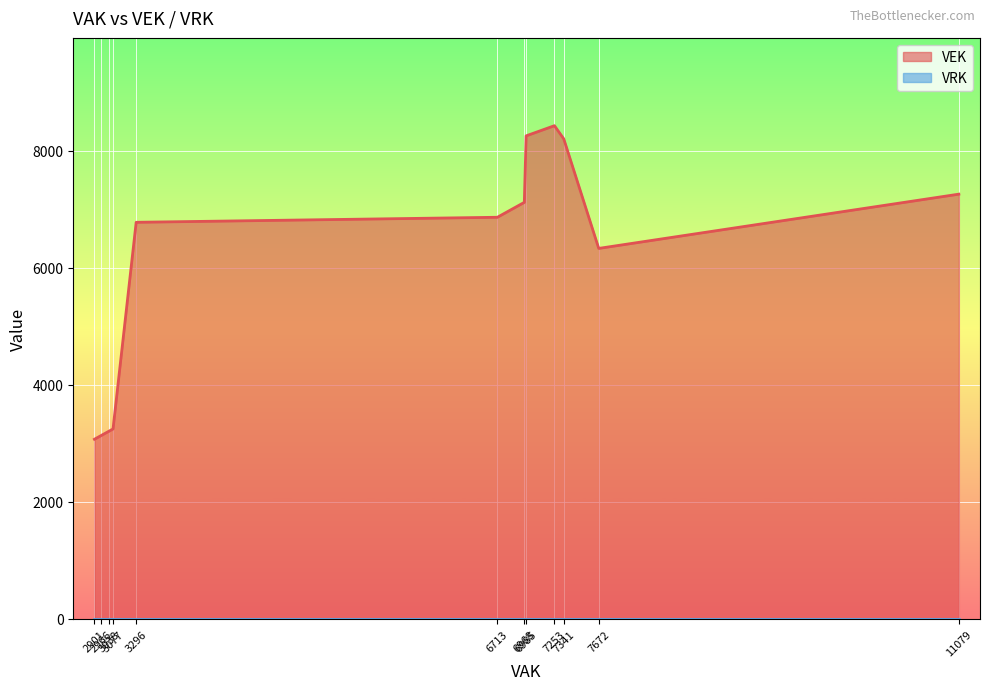

What are all the series names shown in the legend?

VEK, VRK